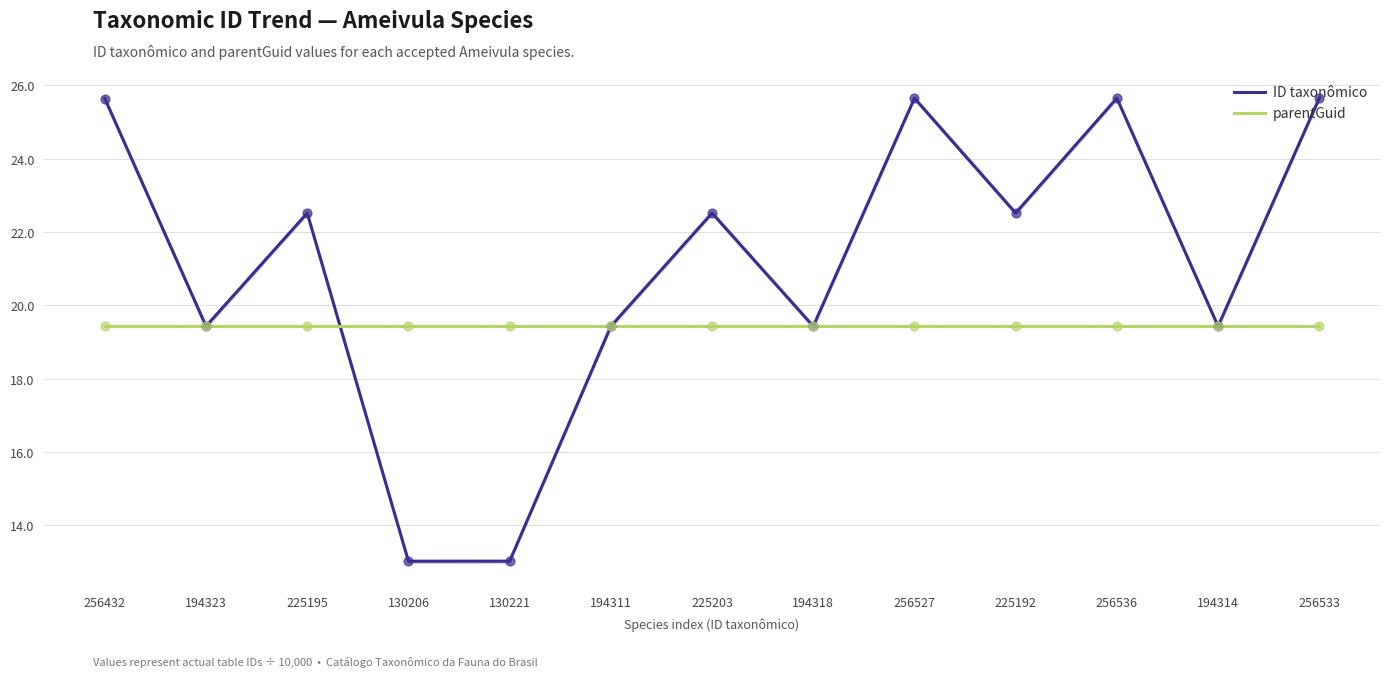

Which series contains the highest Y value?

ID taxonômico